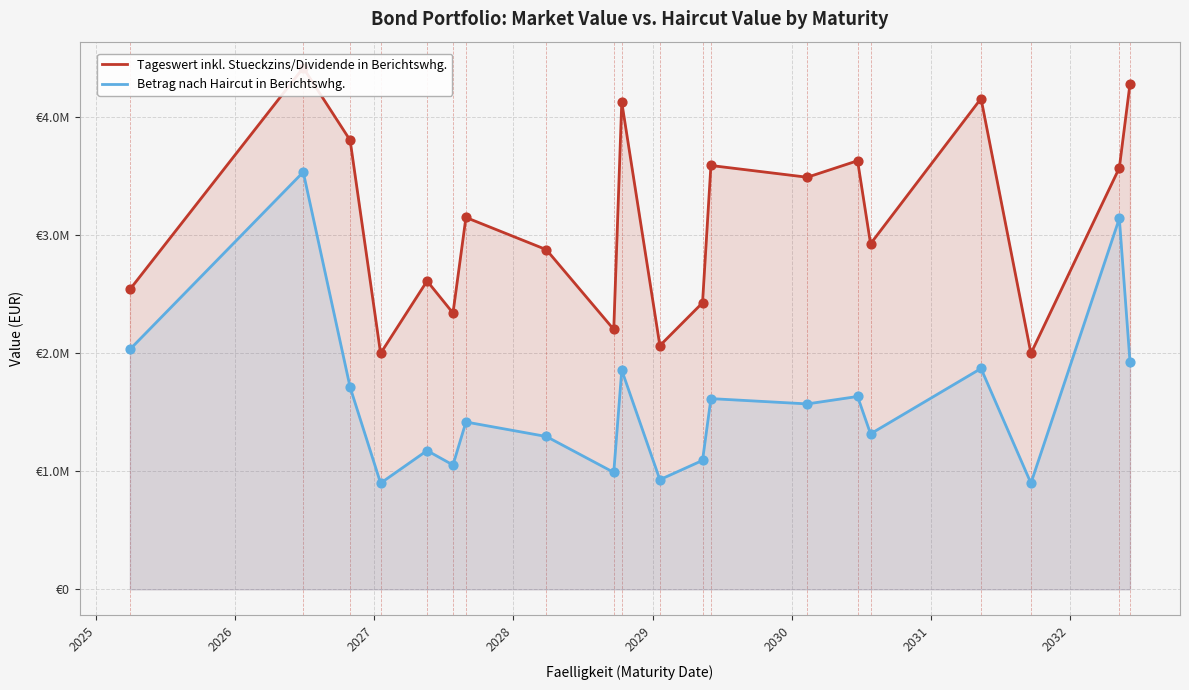

Which series contains the highest Y value?

Tageswert inkl. Stueckzins/Dividende in Berichtswhg.